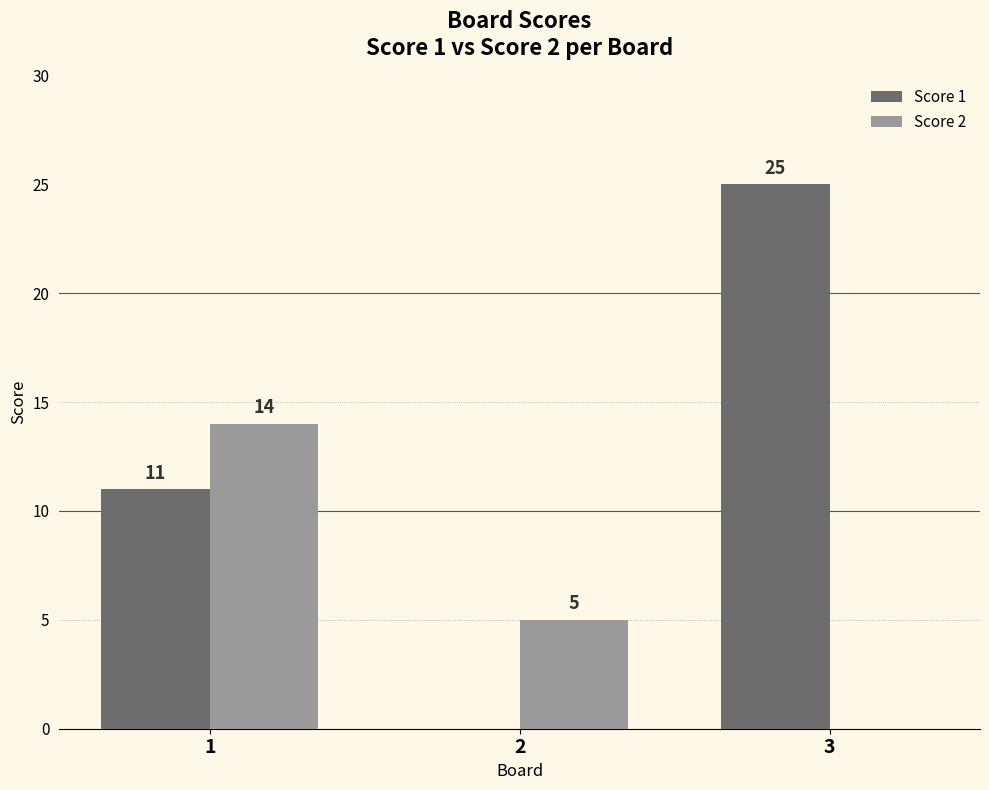

How many values in Score 2 are above zero?

2